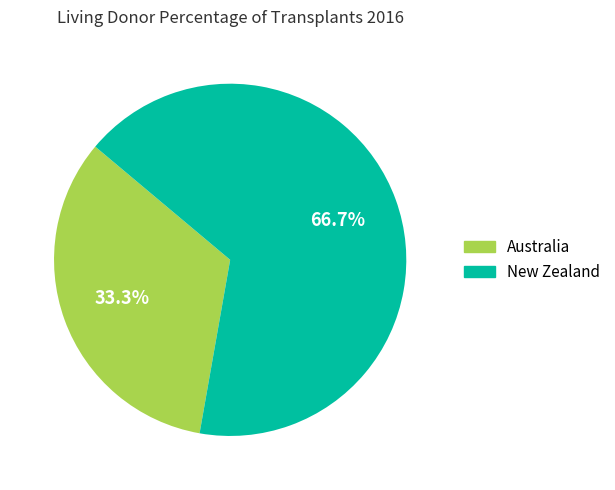

How many segments does this pie chart have?

2